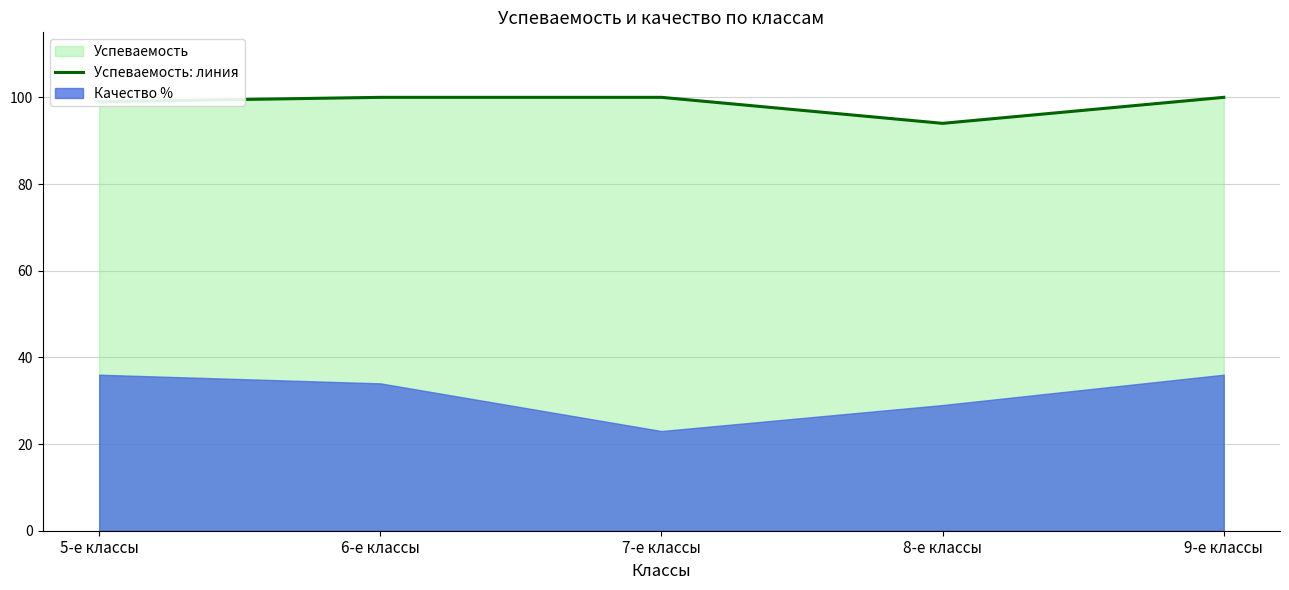

What is the difference between the values at 5-е классы and 6-е классы?

1